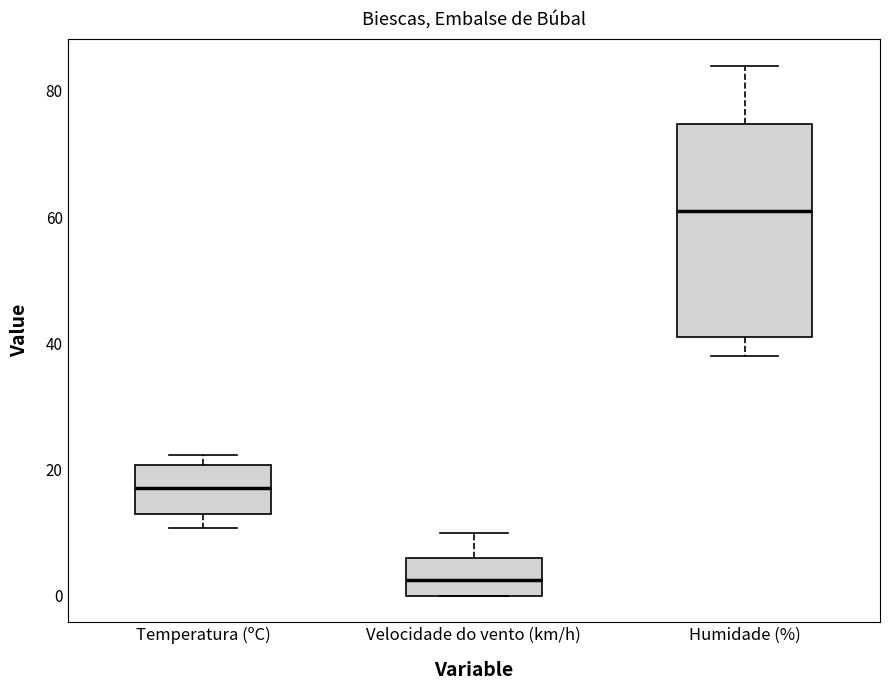

Comparing the boxes themselves (not the whiskers), which one is the tallest?

Humidade (%)